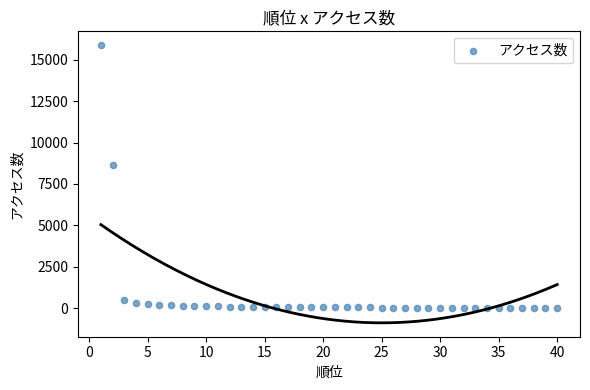

What Y value in the scatter plot is closest to 7951?

8654